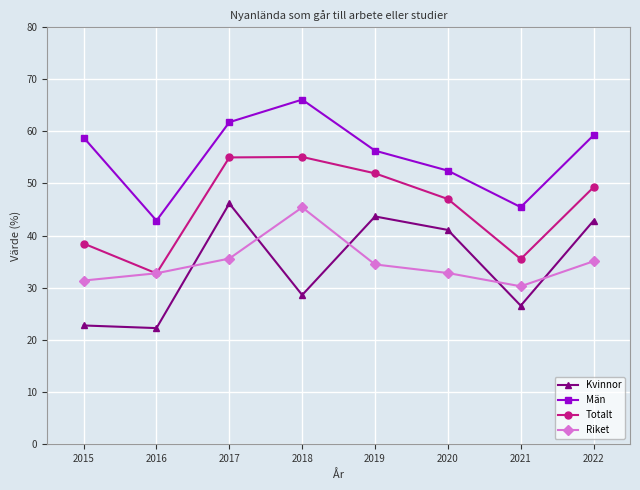

How many intersections are there between Riket and Totalt?

2